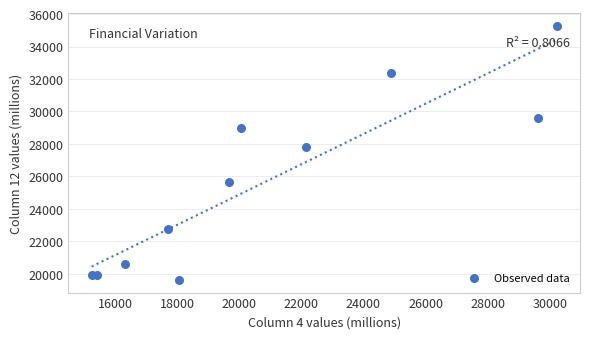

What is the range of Y values (max minus min)?

15639.6